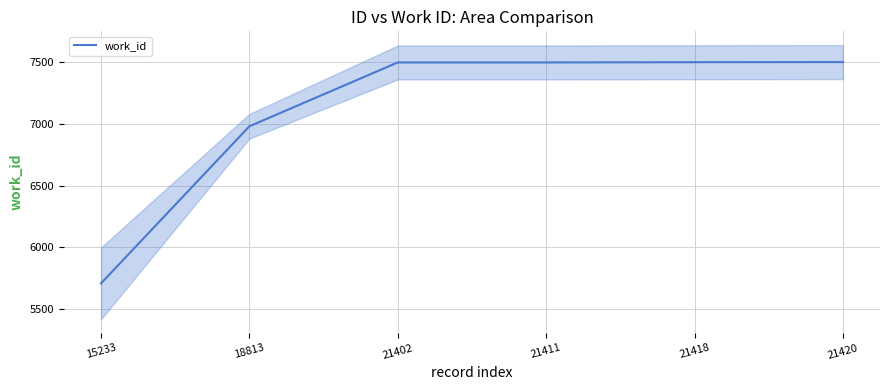

Rank the categories by value from highest to lowest.

21420, 21418, 21402, 21411, 18813, 15233